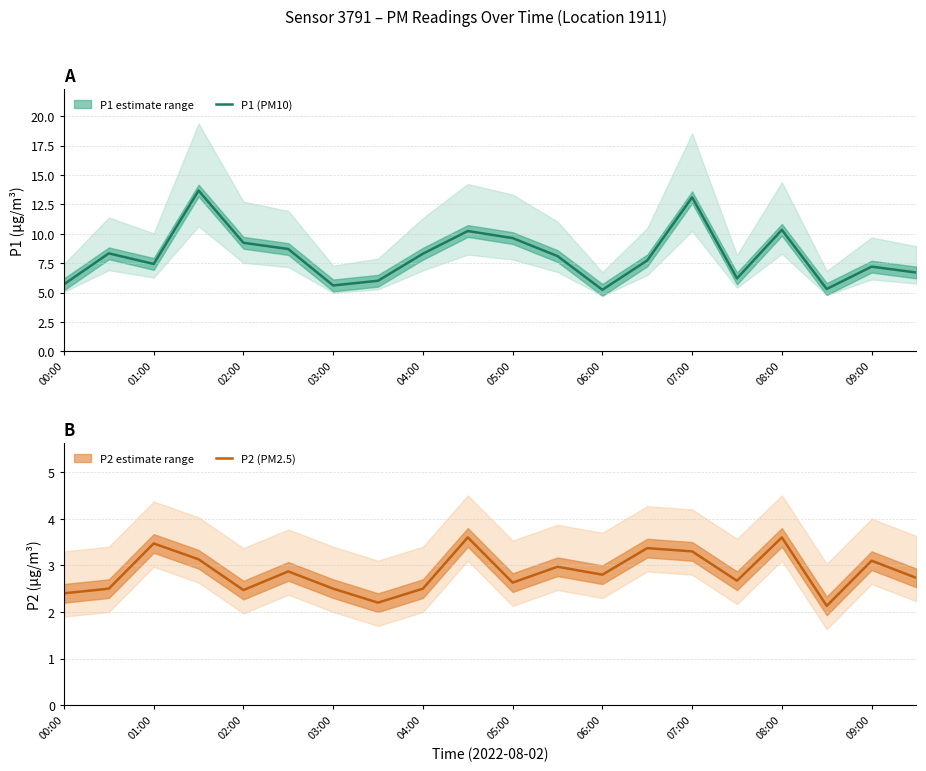

What is the lowest value of the P2 (PM2.5) series?

2.1